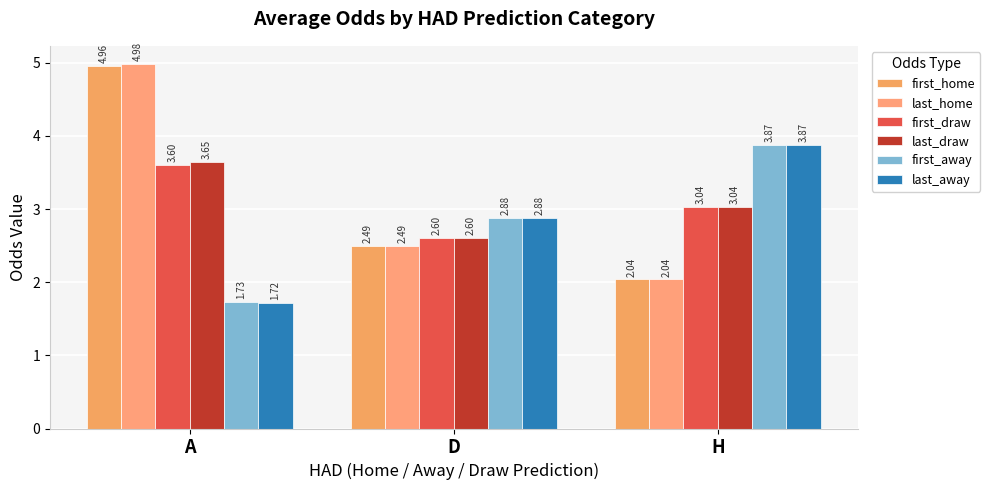

What are all the series names shown in the legend?

first_home, last_home, first_draw, last_draw, first_away, last_away